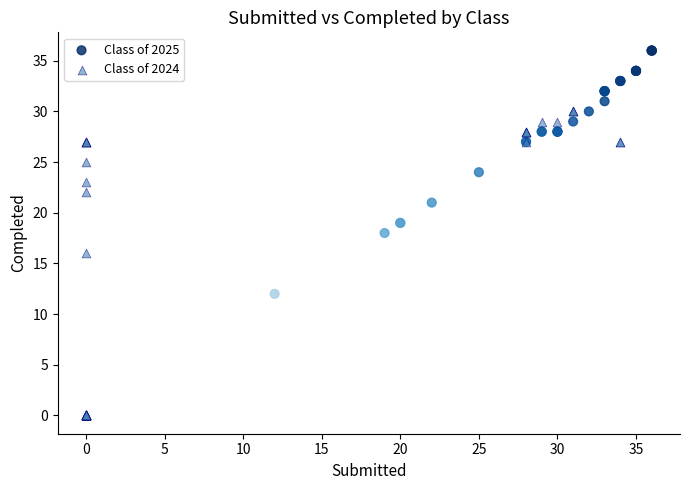

Which series has the widest spread of Y values?

Class of 2025